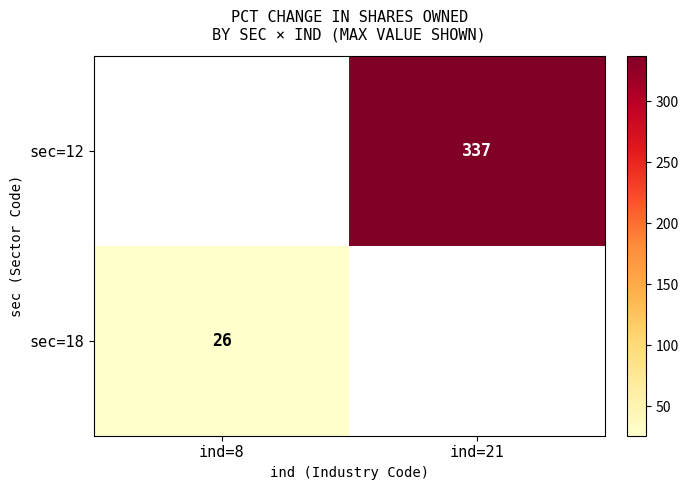

True or false: sec=12 has a value of 337 at ind=21.

True